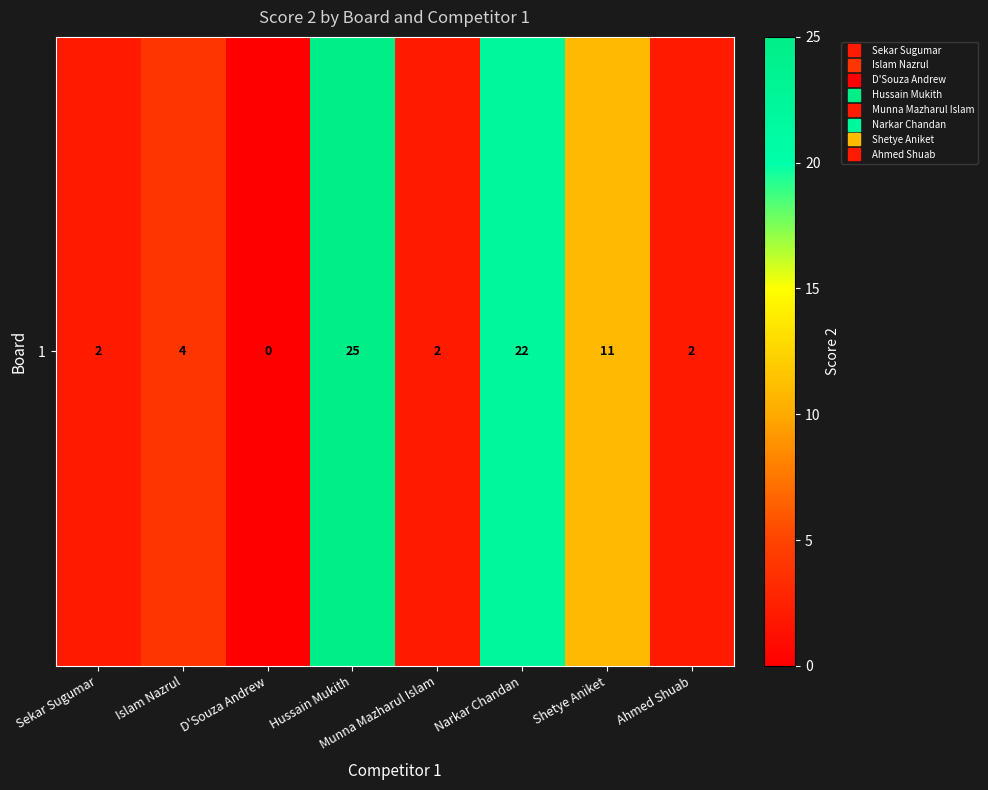

What is the sum of the values at Sekar Sugumar and Islam Nazrul?

6